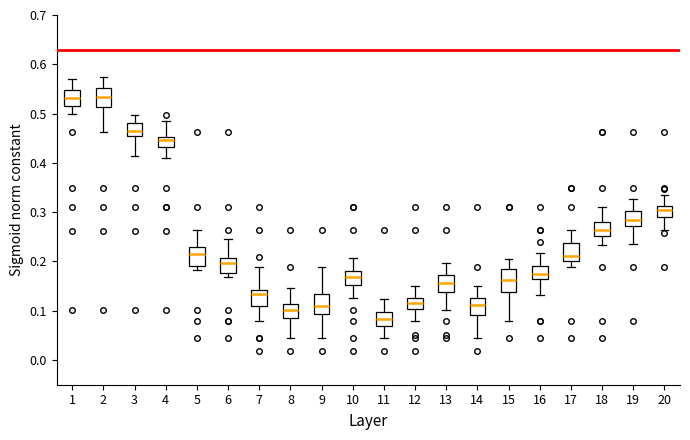

Where is the upper edge of the box at x = 5 on the y-axis? The values are not printed on the chart, so give them approximately, as read against the axis.

0.23